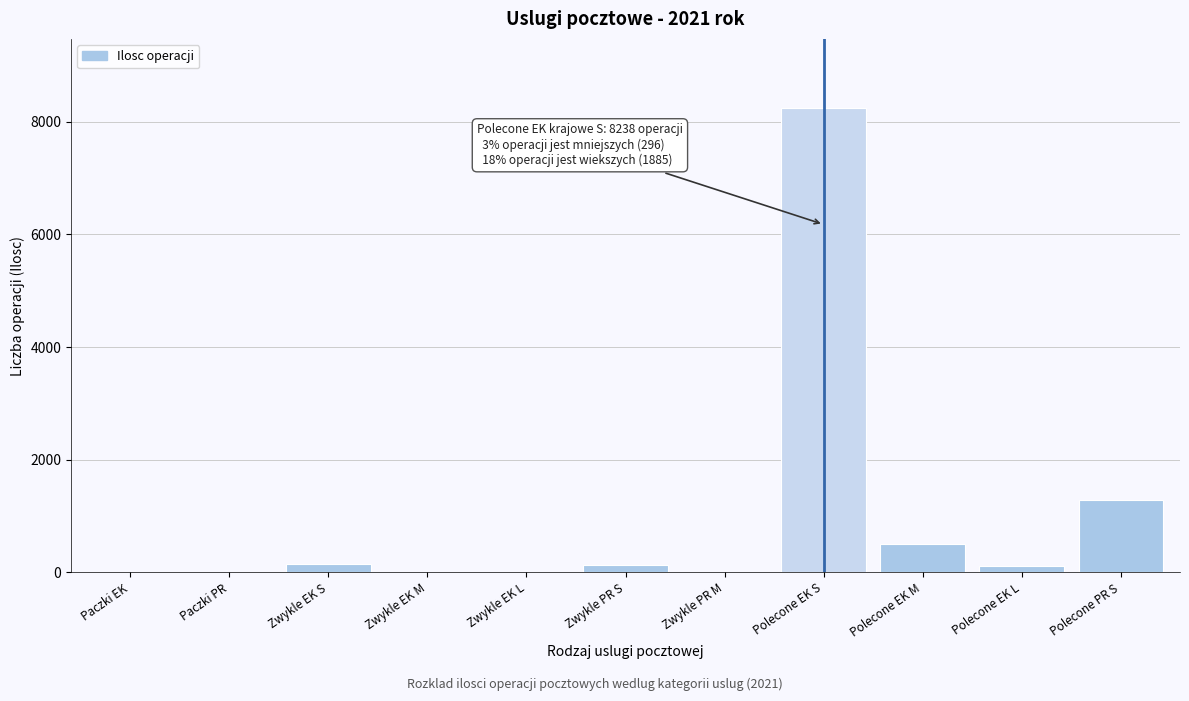

The chart shows a value of 501 at Polecone EK M. True or false?

True